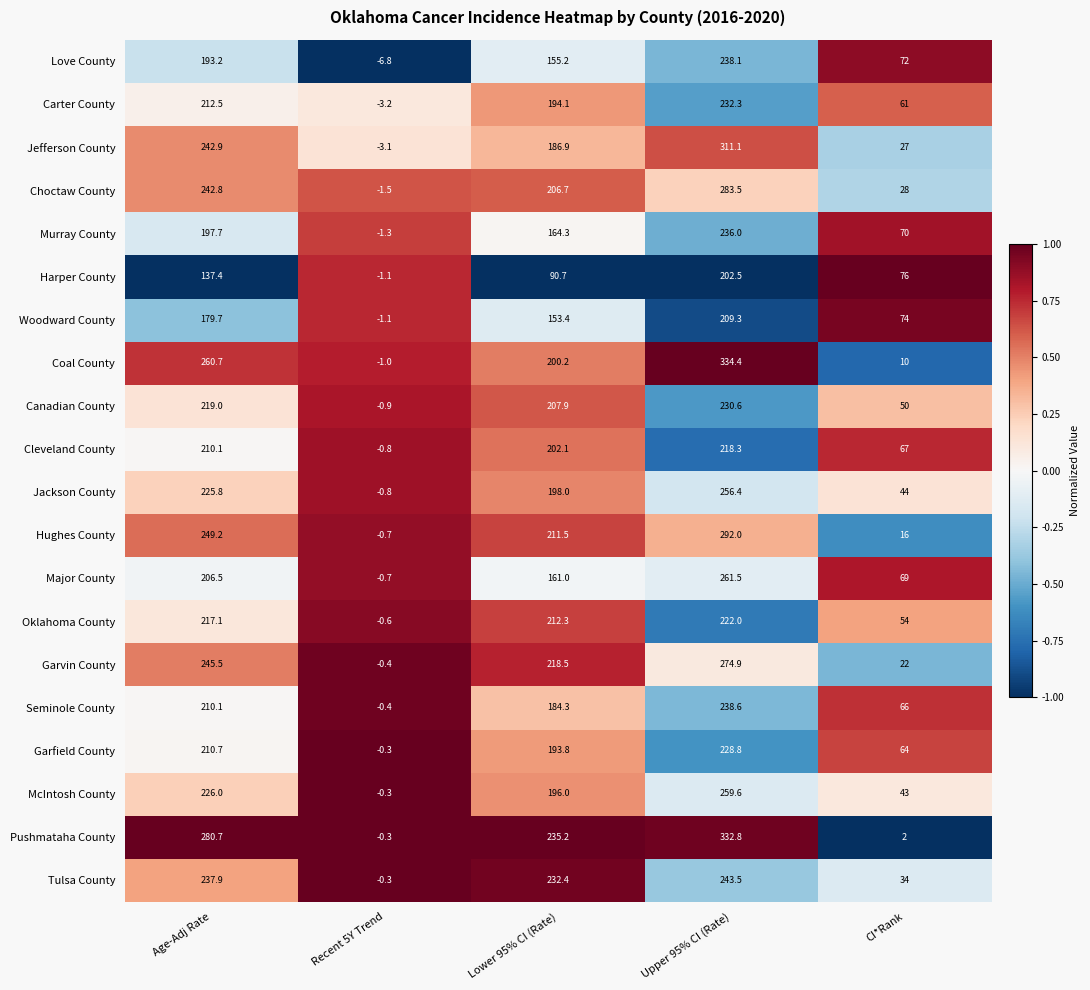

What is the sum of the Love County values at Lower 95% CI (Rate) and Age-Adj Rate?

348.4